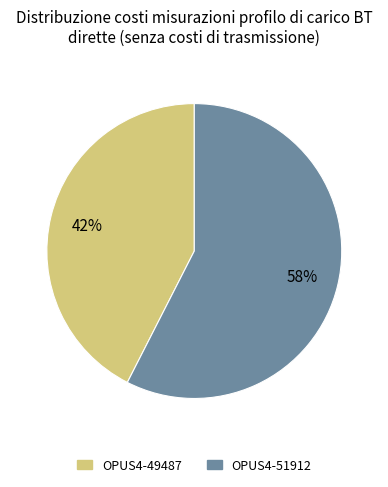

To the nearest percent, what is the average slice percentage?

50%